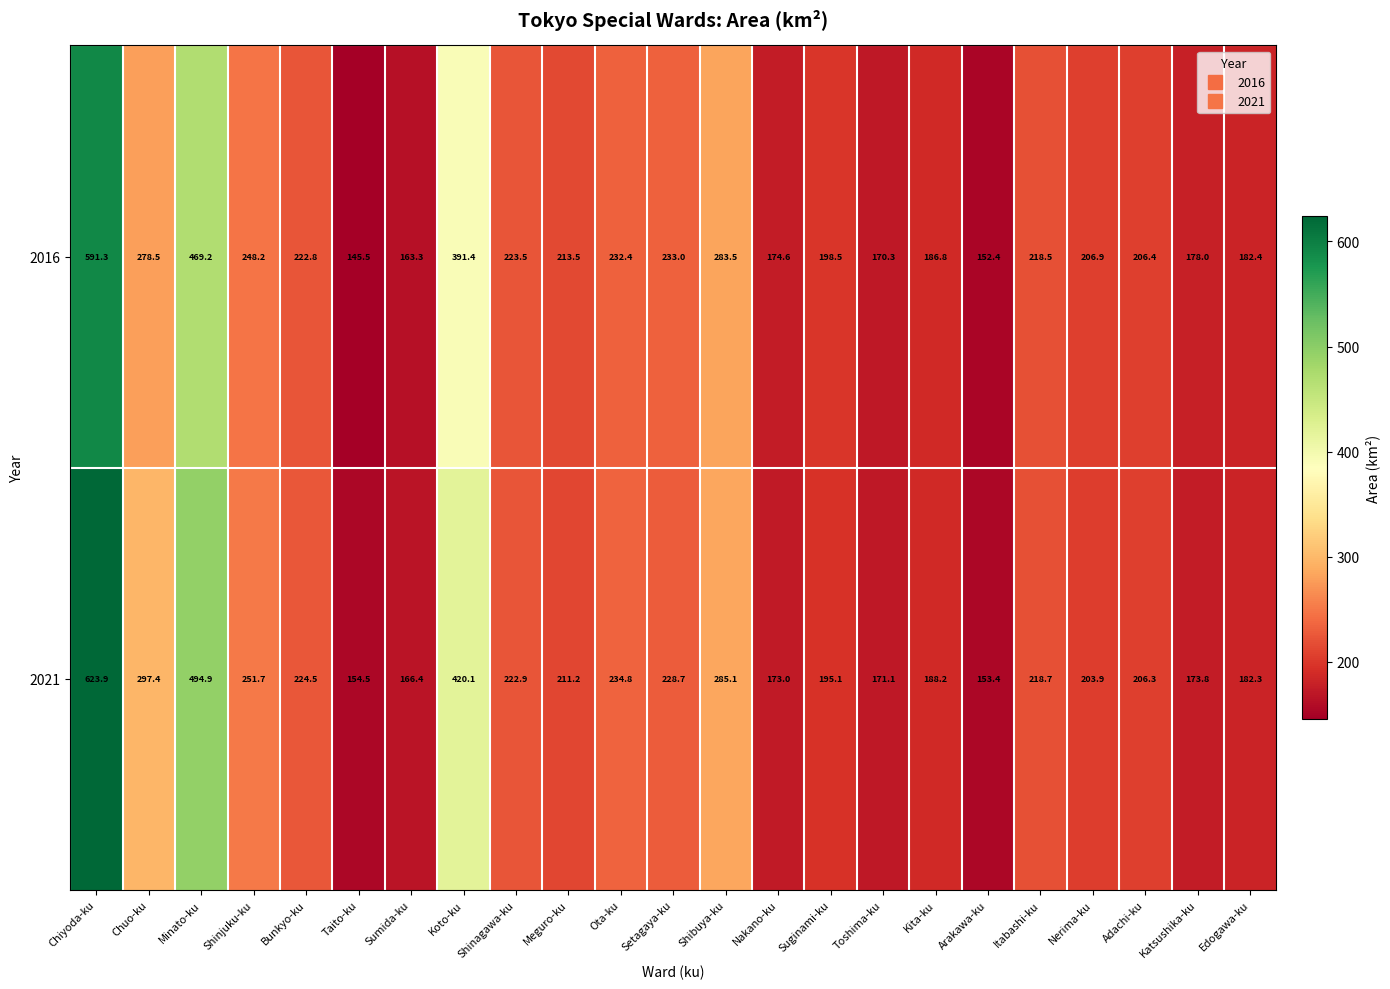

Is it true that 2021 equals 297.4 at Chuo-ku?

True